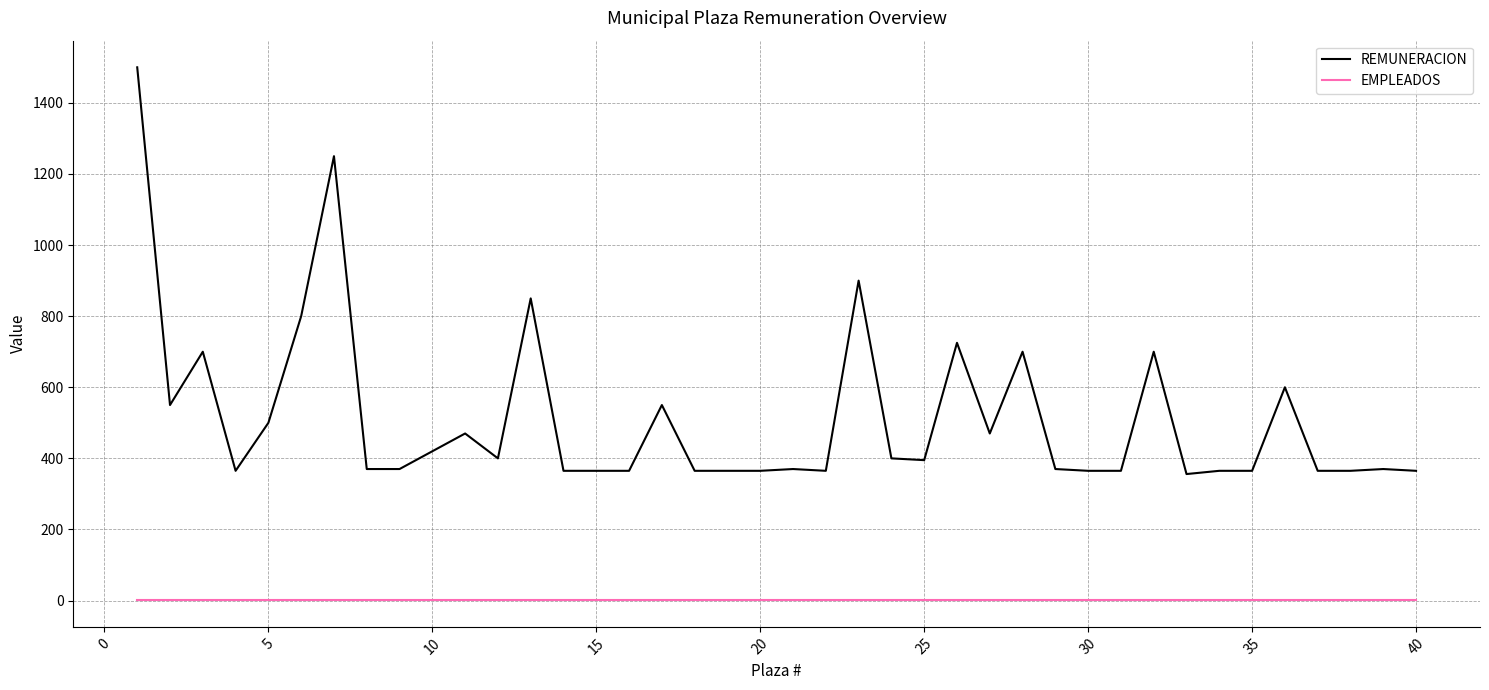

Rank the series by their maximum value, from highest to lowest.

REMUNERACION, EMPLEADOS